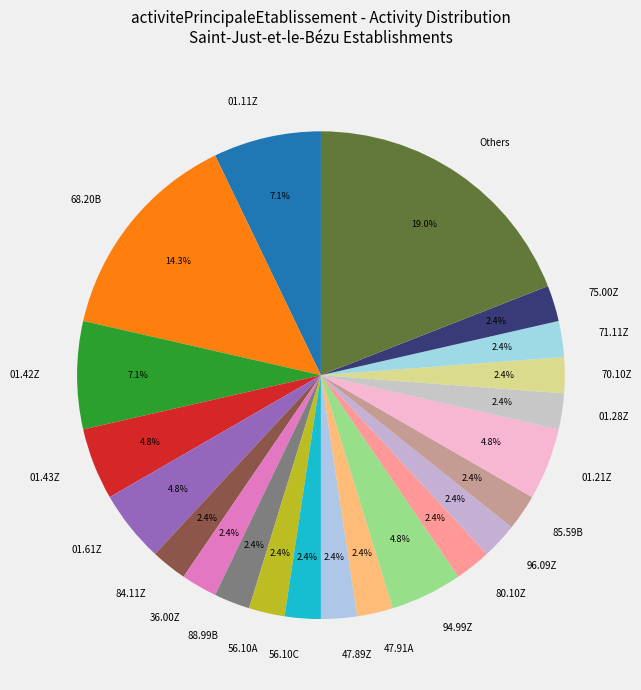

Which has a higher value, 84.11Z or 01.43Z?

01.43Z